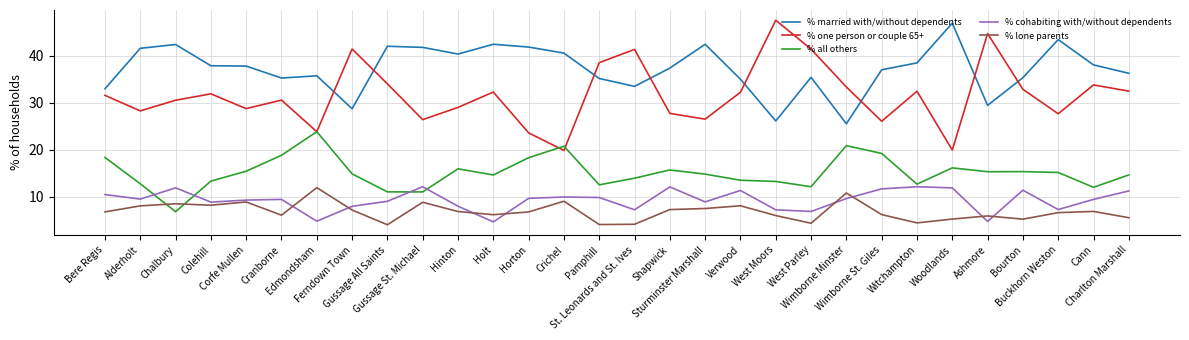

Which series has the largest range (max minus min)?

% one person or couple 65+